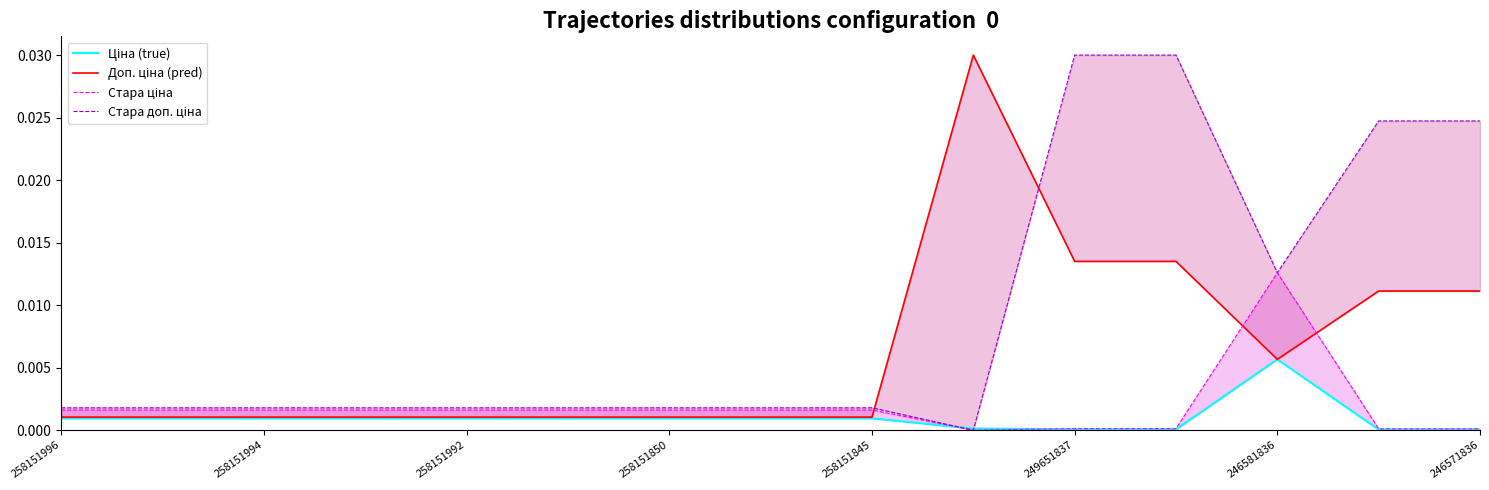

Is it true that Стара ціна equals 0.0 at 258151850?

True